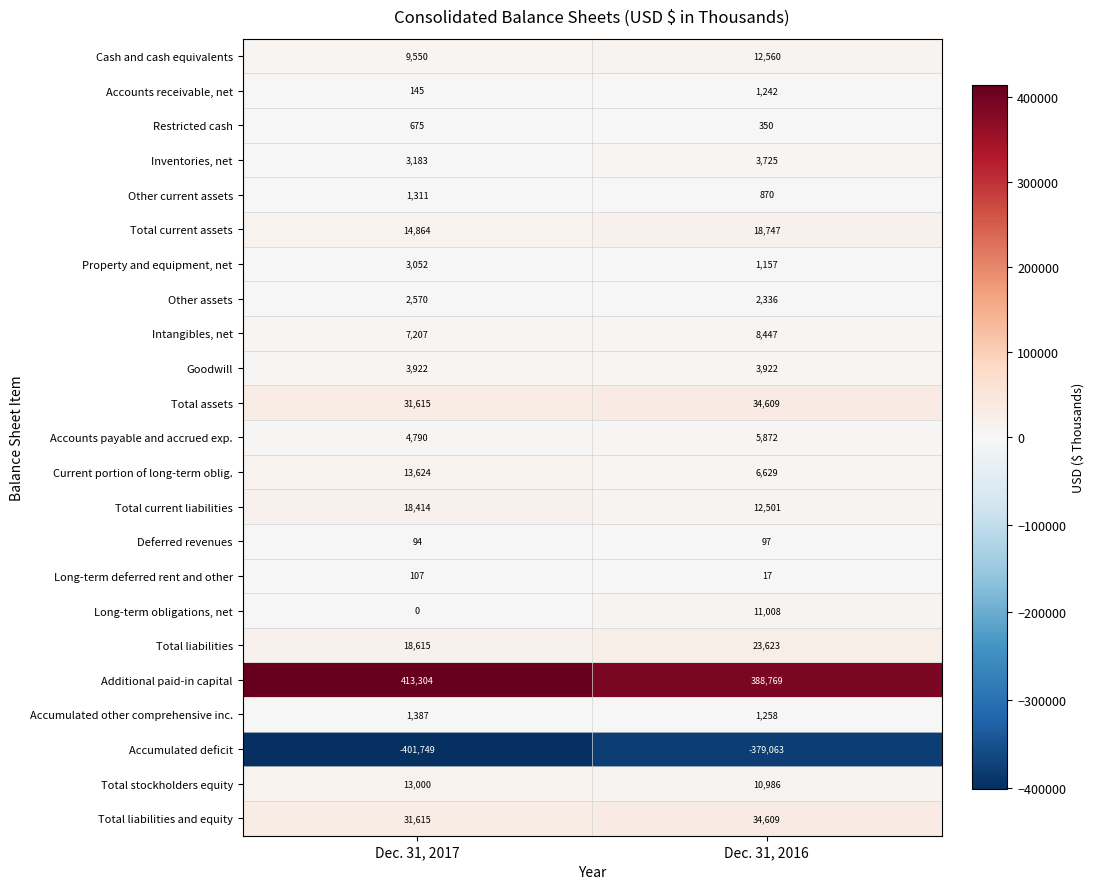

At how many categories does at least one series exceed 50931?

2